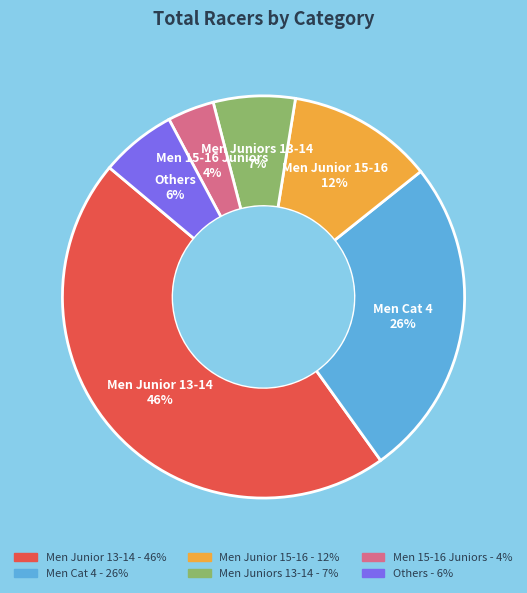

How many segments does this pie chart have?

6